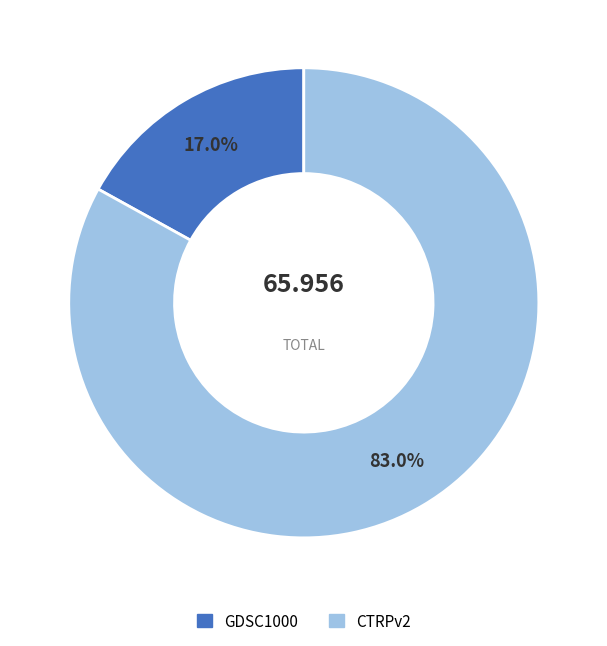

True or false: GDSC1000 accounts for 17% of the total.

True